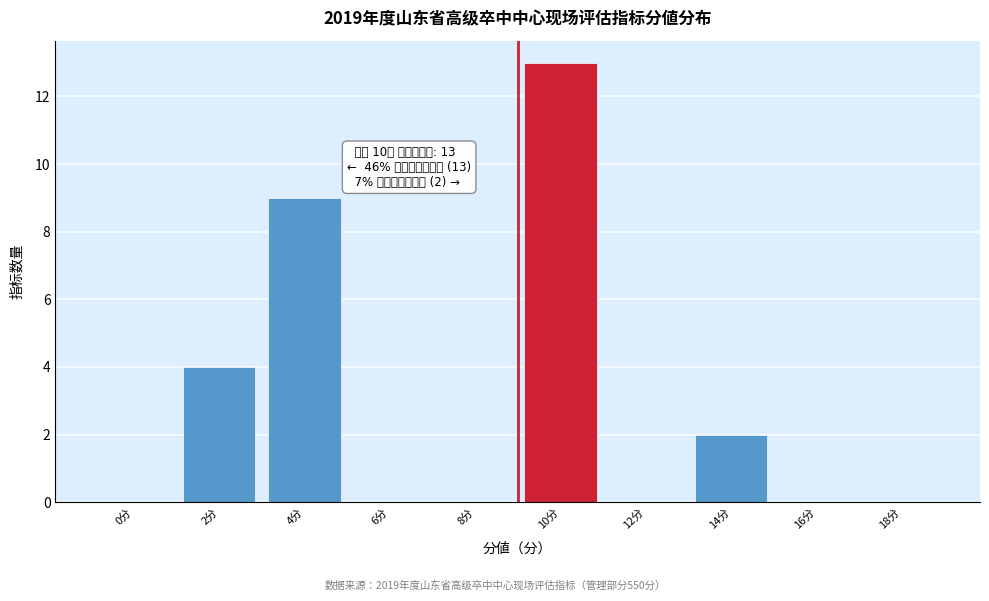

Reading left to right, transcribe all the data shown in this chart.

0分=0	2分=4	4分=9	6分=0	8分=0	10分=13	12分=0	14分=2	16分=0	18分=0